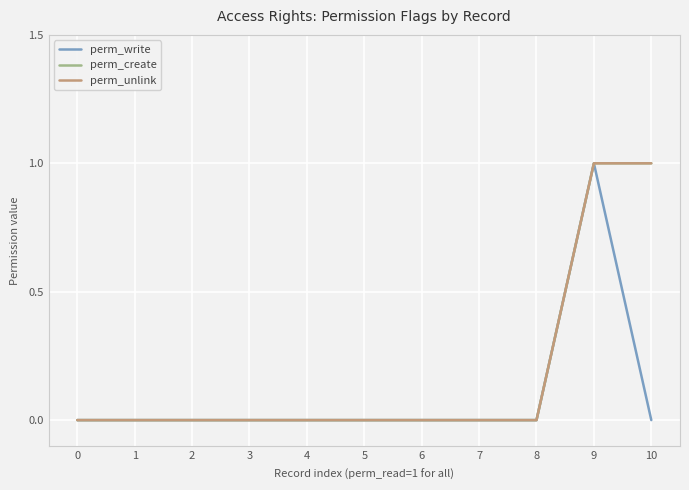

Does the chart have visible grid lines?

Yes